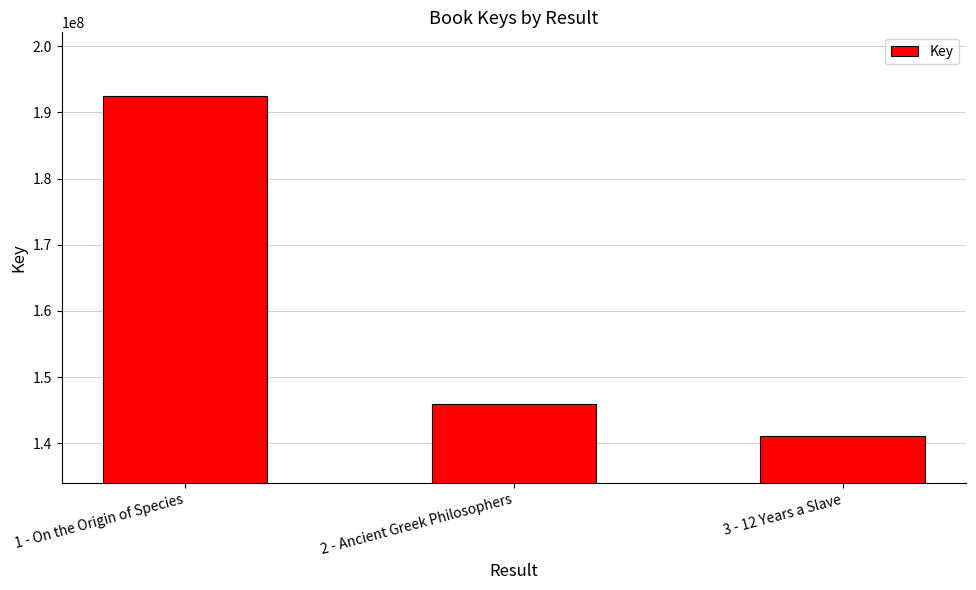

How many bars are there in total?

3